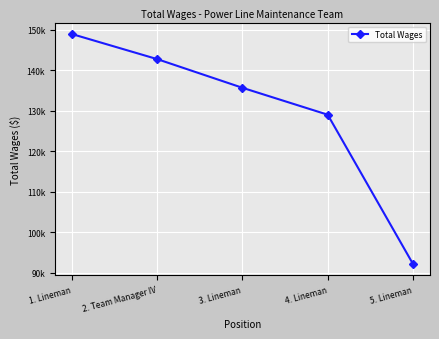

Reading left to right, extract all data points from this chart.

1. Lineman=148924	2. Team Manager IV=142730	3. Lineman=135647	4. Lineman=128998	5. Lineman=92143